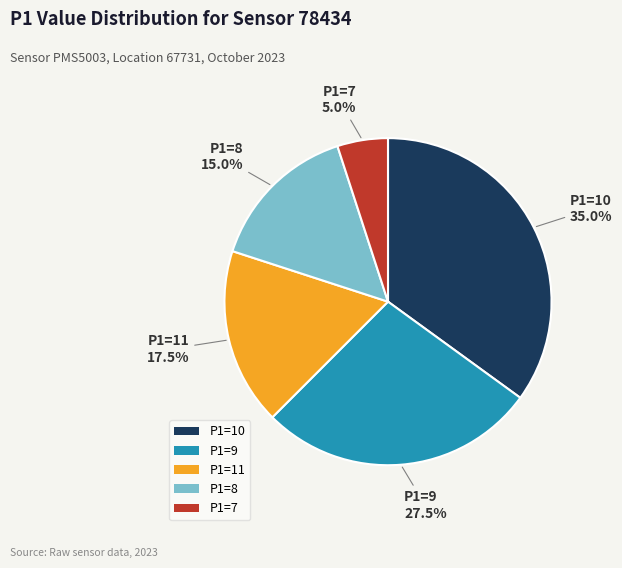

How many slices are in this pie chart?

5